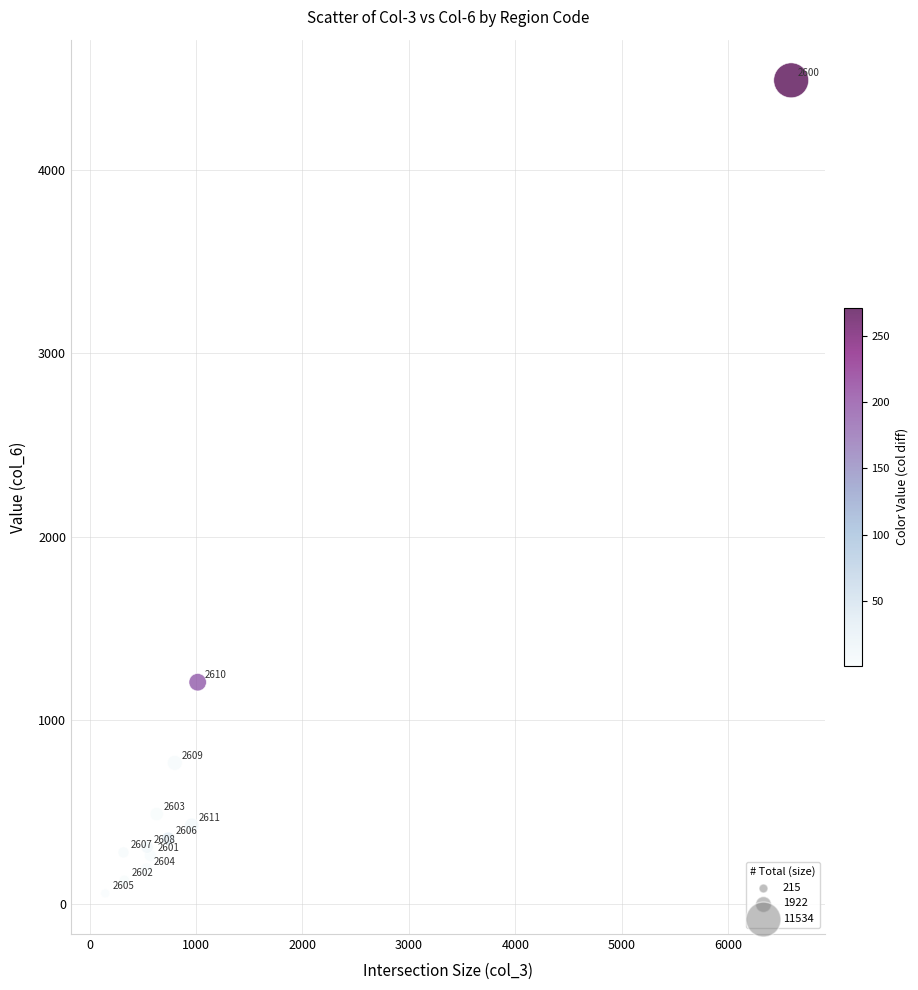

What Y value in the scatter plot is closest to 2272?

1208